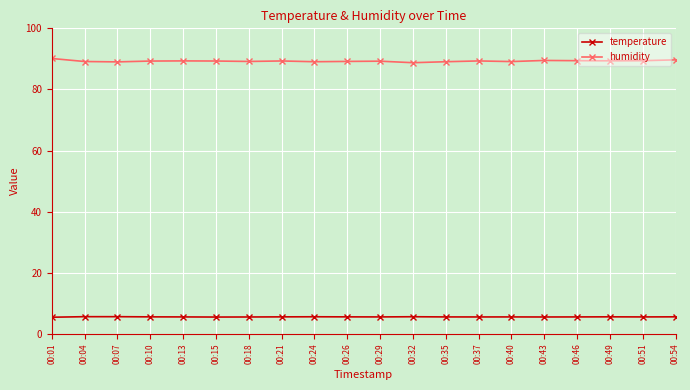

Is this an area chart (filled region under the line)?

No